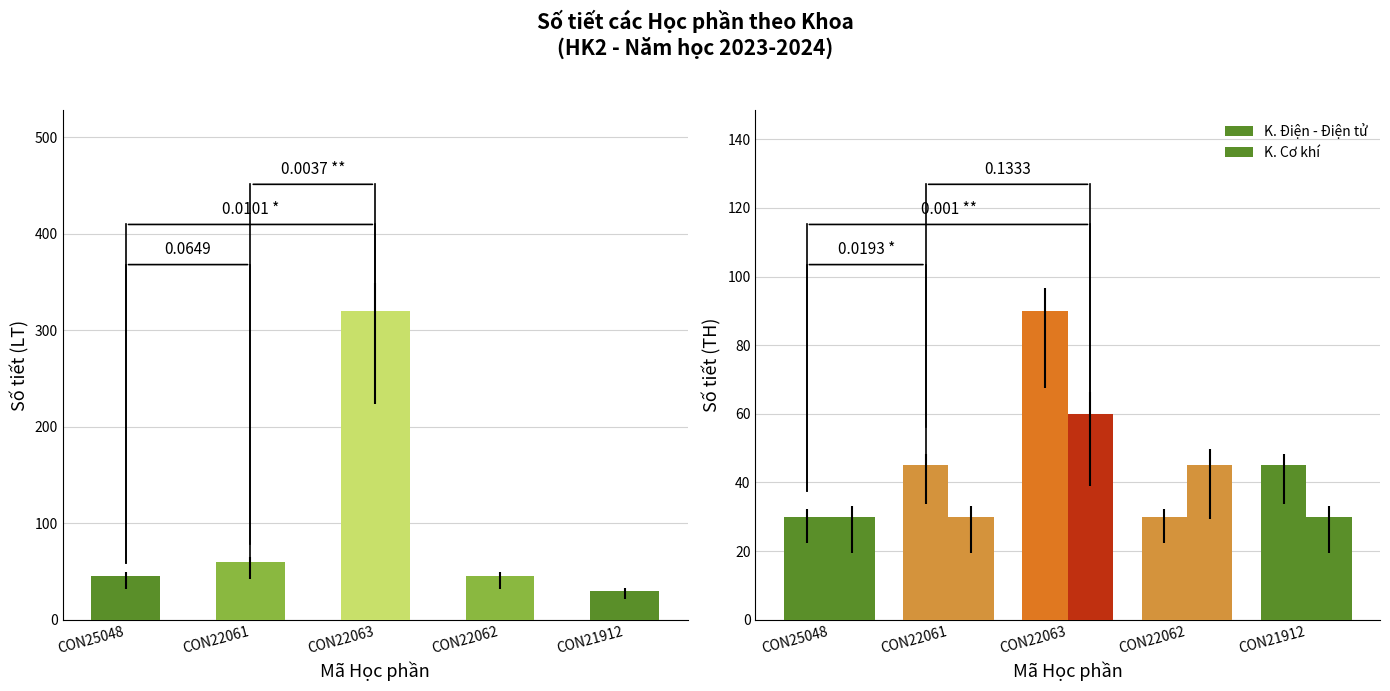

What is the greatest value displayed?

320